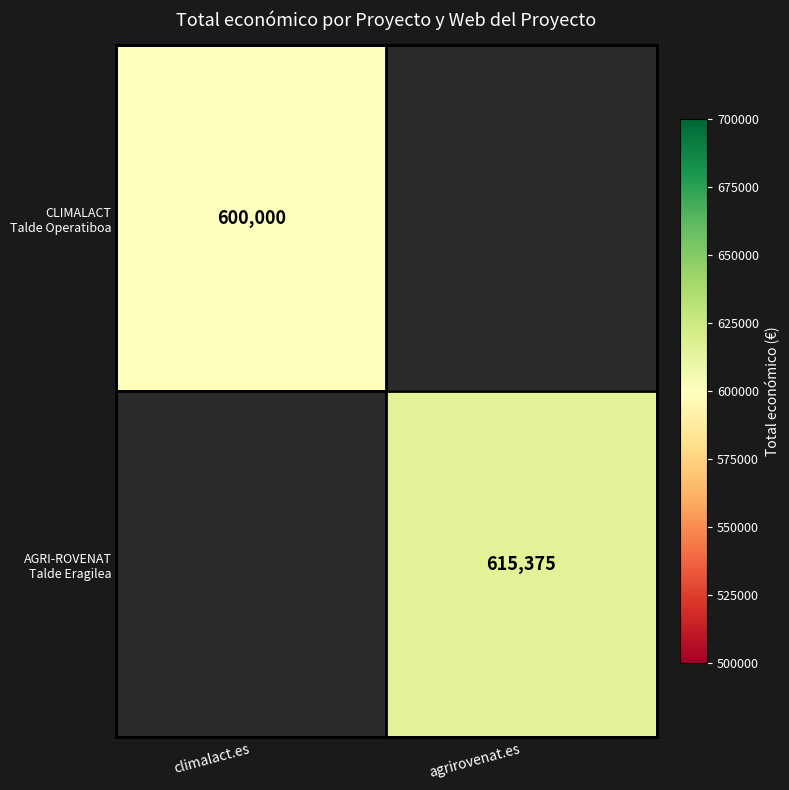

Which has a higher value, climalact.es or agrirovenat.es?

agrirovenat.es